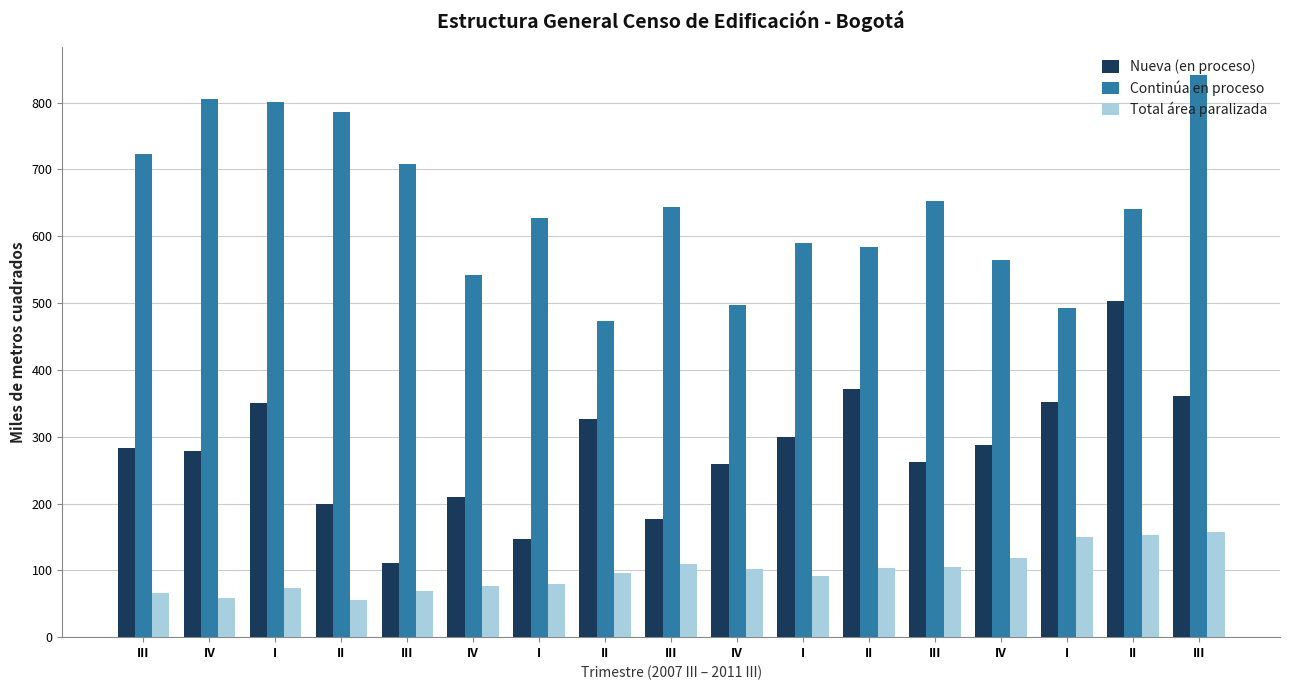

Count the number of categories in the chart.

17